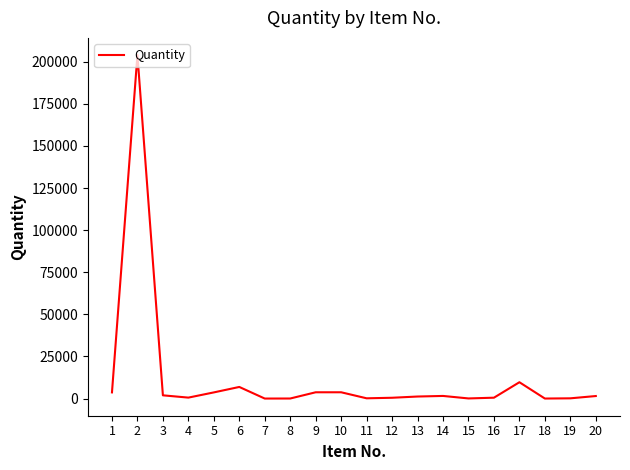

Between 10 and 13, which is larger?

10